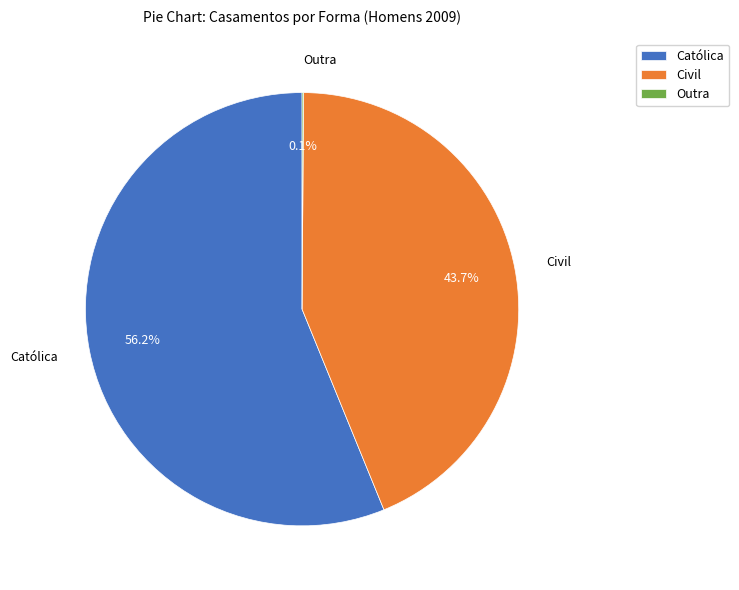

Which slice is the largest?

Católica